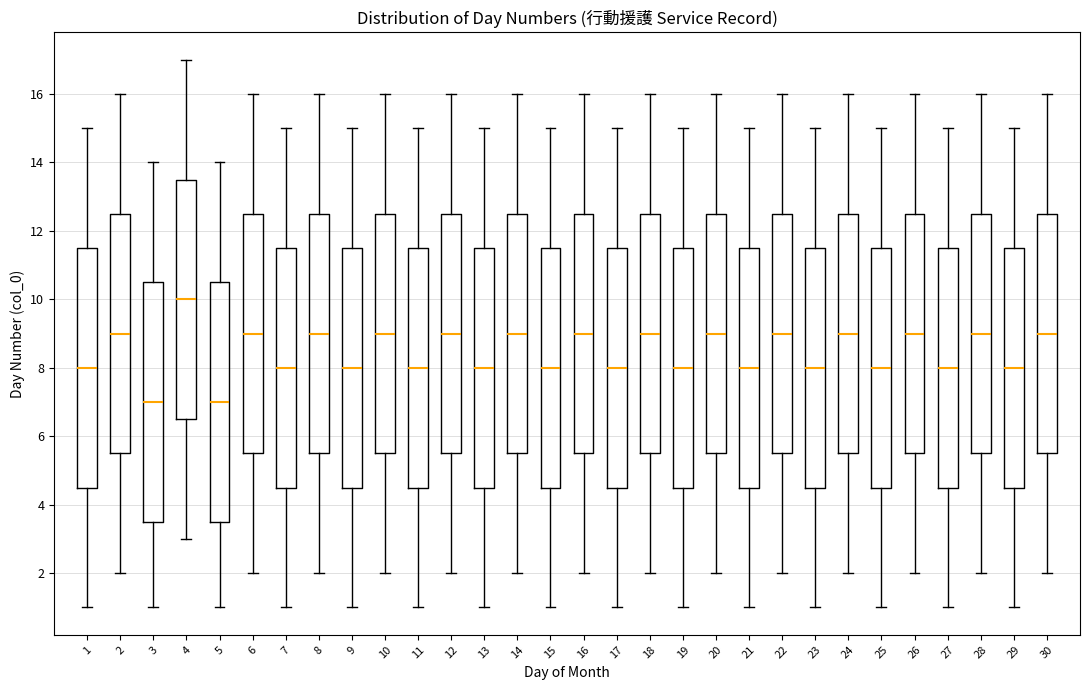

Reading left to right, transcribe this box plot: for each box, give where its median line is, the range the box spans, and where its two whiskers end, as read against the y-axis. The values are not printed on the chart, so give them approximately, as read against the axis.

1: median 8.0, box 4.6 to 11.6, whiskers 1.0 to 15.0
2: median 9.0, box 5.6 to 12.6, whiskers 2.0 to 16.0
3: median 7.0, box 3.6 to 10.6, whiskers 1.0 to 14.0
4: median 10.0, box 6.6 to 13.6, whiskers 3.0 to 17.0
5: median 7.0, box 3.6 to 10.6, whiskers 1.0 to 14.0
6: median 9.0, box 5.6 to 12.6, whiskers 2.0 to 16.0
7: median 8.0, box 4.6 to 11.6, whiskers 1.0 to 15.0
8: median 9.0, box 5.6 to 12.6, whiskers 2.0 to 16.0
9: median 8.0, box 4.6 to 11.6, whiskers 1.0 to 15.0
10: median 9.0, box 5.6 to 12.6, whiskers 2.0 to 16.0
11: median 8.0, box 4.6 to 11.6, whiskers 1.0 to 15.0
12: median 9.0, box 5.6 to 12.6, whiskers 2.0 to 16.0
13: median 8.0, box 4.6 to 11.6, whiskers 1.0 to 15.0
14: median 9.0, box 5.6 to 12.6, whiskers 2.0 to 16.0
15: median 8.0, box 4.6 to 11.6, whiskers 1.0 to 15.0
16: median 9.0, box 5.6 to 12.6, whiskers 2.0 to 16.0
17: median 8.0, box 4.6 to 11.6, whiskers 1.0 to 15.0
18: median 9.0, box 5.6 to 12.6, whiskers 2.0 to 16.0
19: median 8.0, box 4.6 to 11.6, whiskers 1.0 to 15.0
20: median 9.0, box 5.6 to 12.6, whiskers 2.0 to 16.0
21: median 8.0, box 4.6 to 11.6, whiskers 1.0 to 15.0
22: median 9.0, box 5.6 to 12.6, whiskers 2.0 to 16.0
23: median 8.0, box 4.6 to 11.6, whiskers 1.0 to 15.0
24: median 9.0, box 5.6 to 12.6, whiskers 2.0 to 16.0
25: median 8.0, box 4.6 to 11.6, whiskers 1.0 to 15.0
26: median 9.0, box 5.6 to 12.6, whiskers 2.0 to 16.0
27: median 8.0, box 4.6 to 11.6, whiskers 1.0 to 15.0
28: median 9.0, box 5.6 to 12.6, whiskers 2.0 to 16.0
29: median 8.0, box 4.6 to 11.6, whiskers 1.0 to 15.0
30: median 9.0, box 5.6 to 12.6, whiskers 2.0 to 16.0